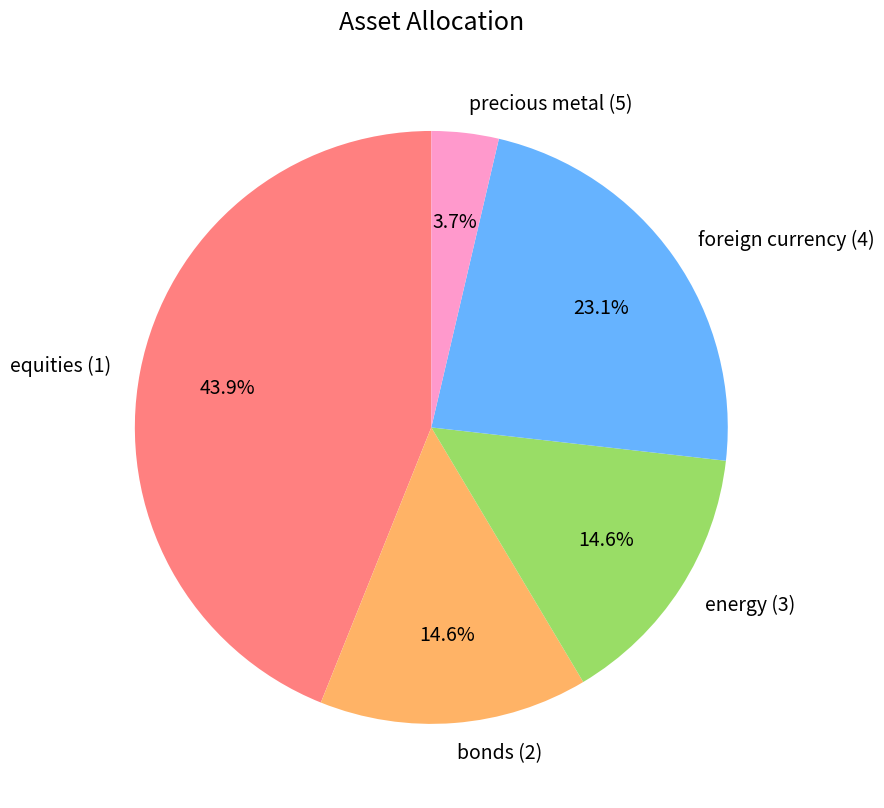

What is the largest slice in the pie chart?

equities (1)